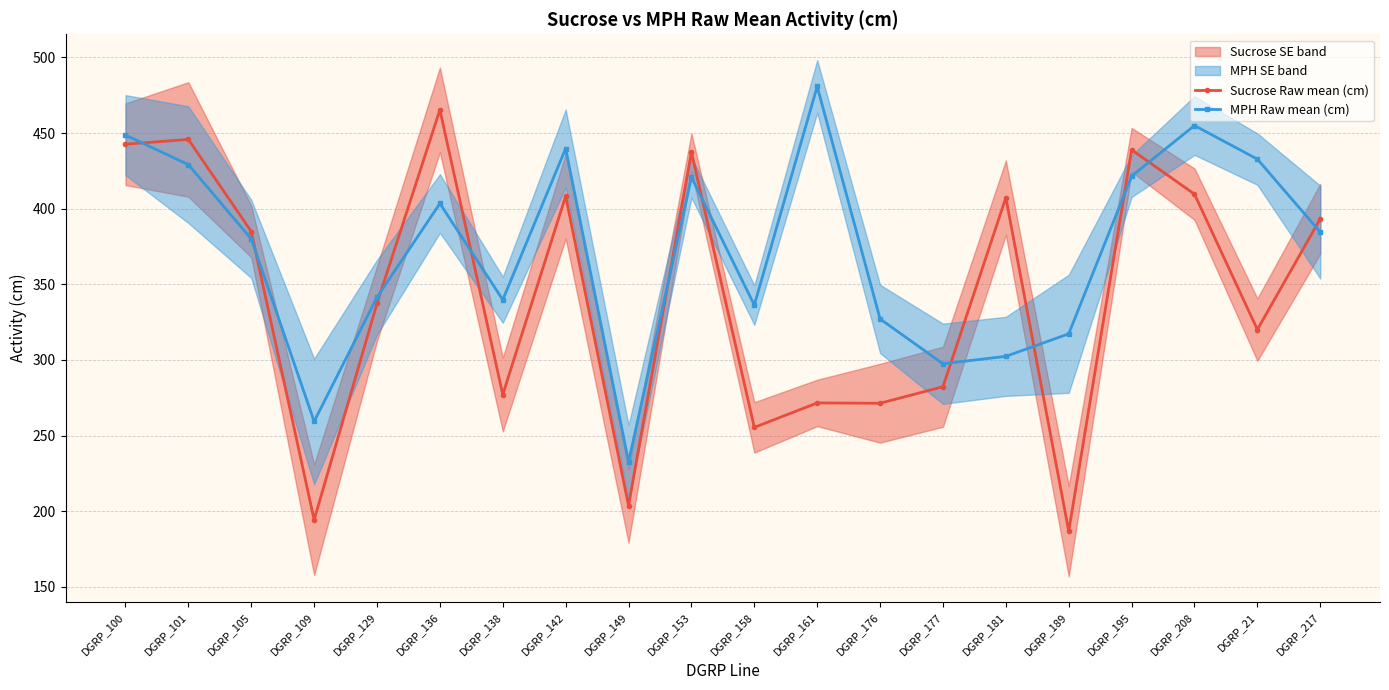

What is the label of the 6th point from the left?

DGRP_136